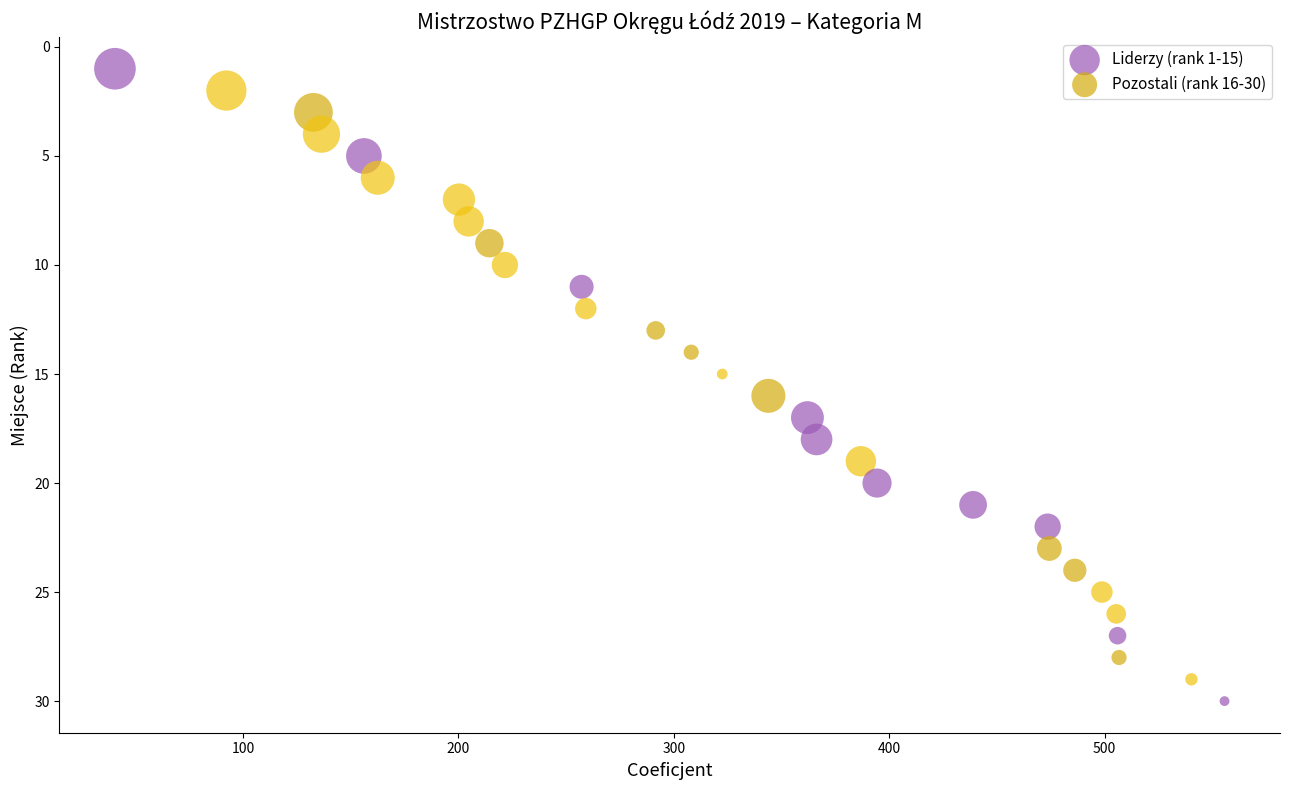

Which series contains the highest Y value?

Pozostali (rank 16-30)